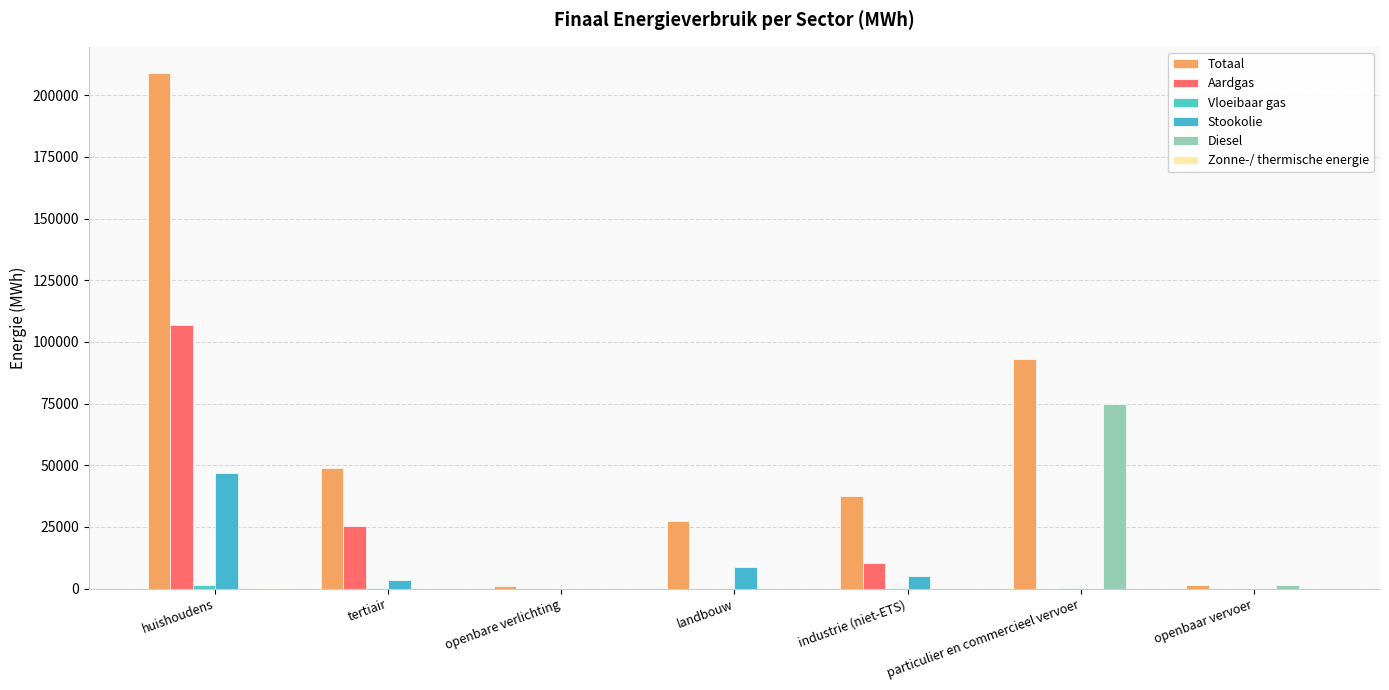

What is the sum of all Totaal values?

418263.2